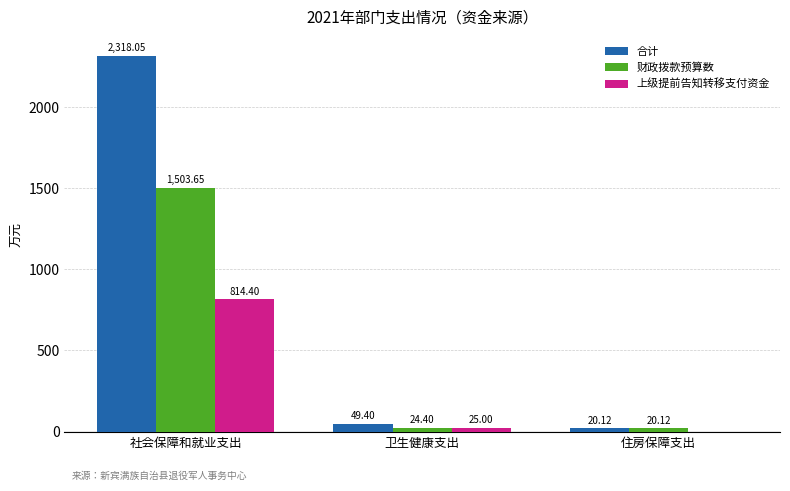

How many positive values does the 上级提前告知转移支付资金 series have?

2